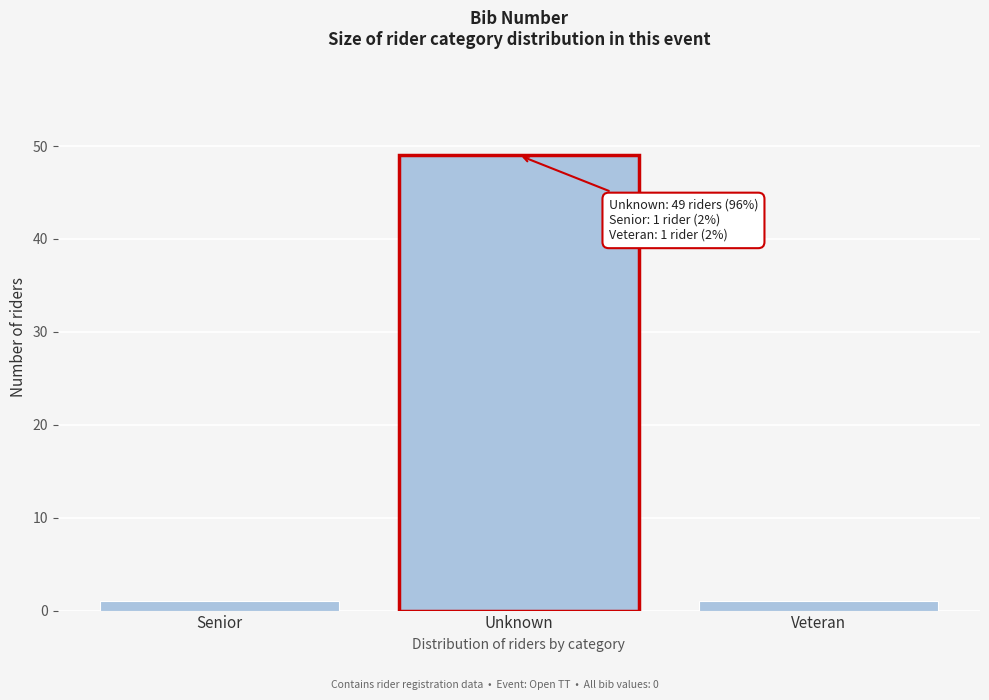

Reading left to right, list all the values displayed in this chart.

1	49	1